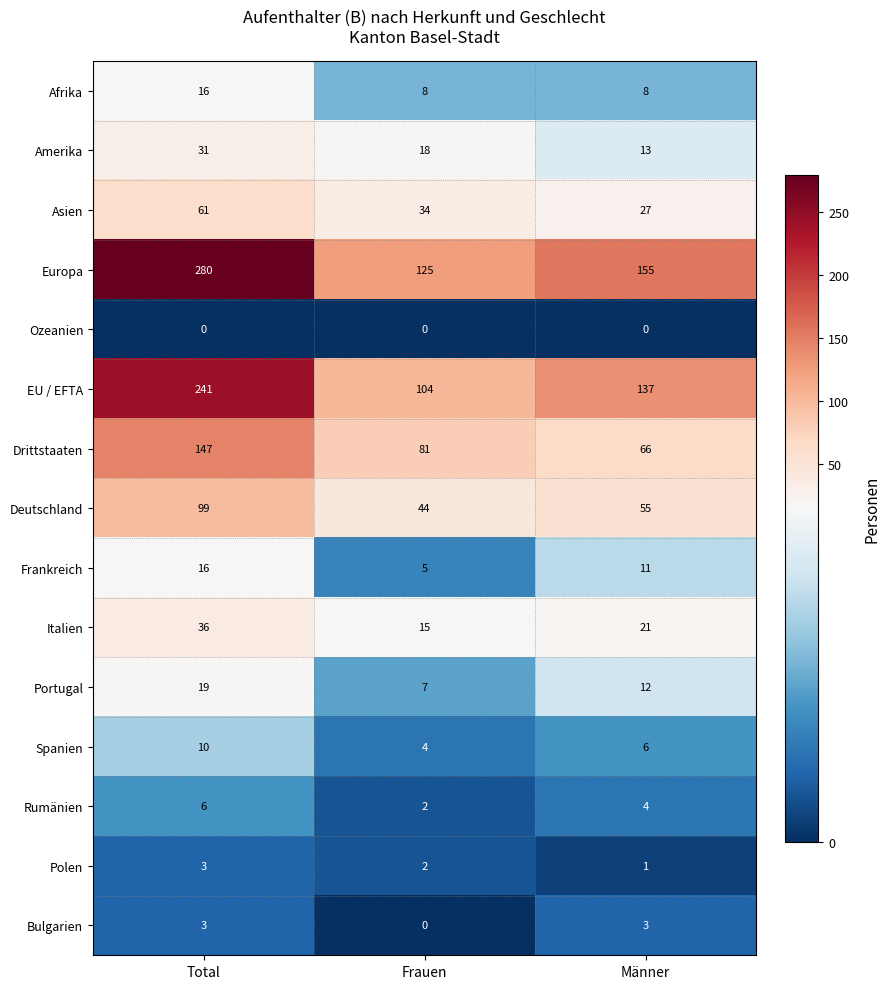

What is the sum of the Drittstaaten values at Männer and Total?

213